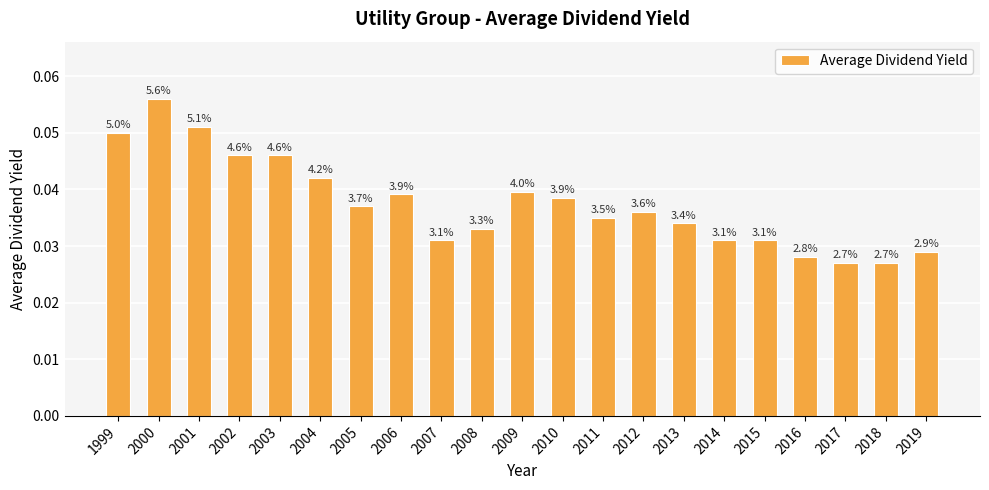

Rank the categories by value from highest to lowest.

2000, 2001, 1999, 2002, 2003, 2004, 2009, 2006, 2010, 2005, 2012, 2011, 2013, 2008, 2007, 2014, 2015, 2019, 2016, 2017, 2018